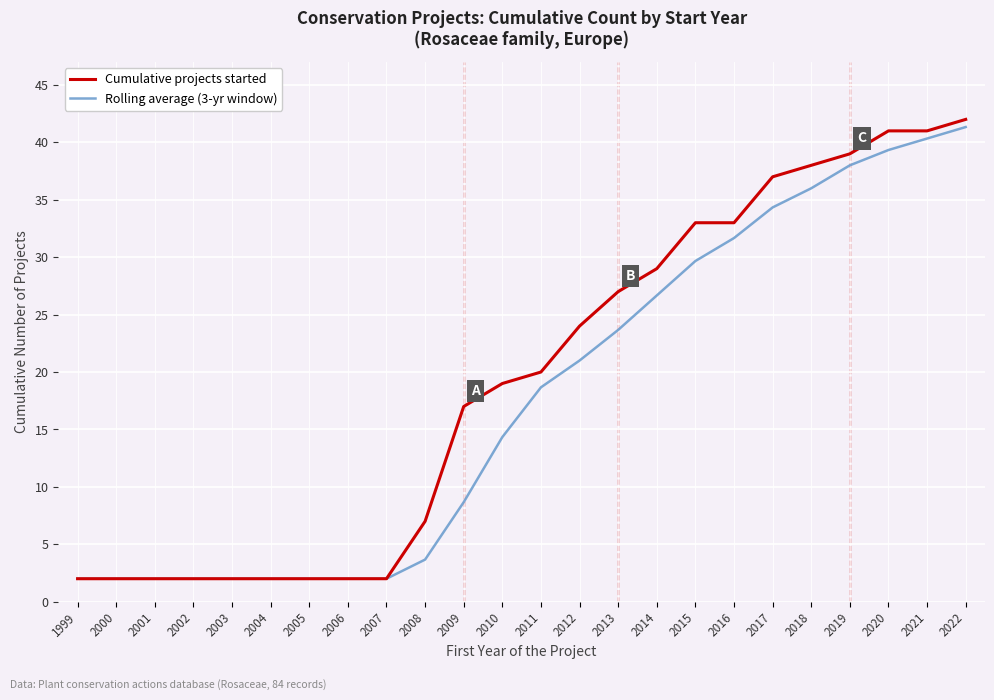

What are all the series names shown in the legend?

Cumulative projects started, Rolling average (3-yr window)